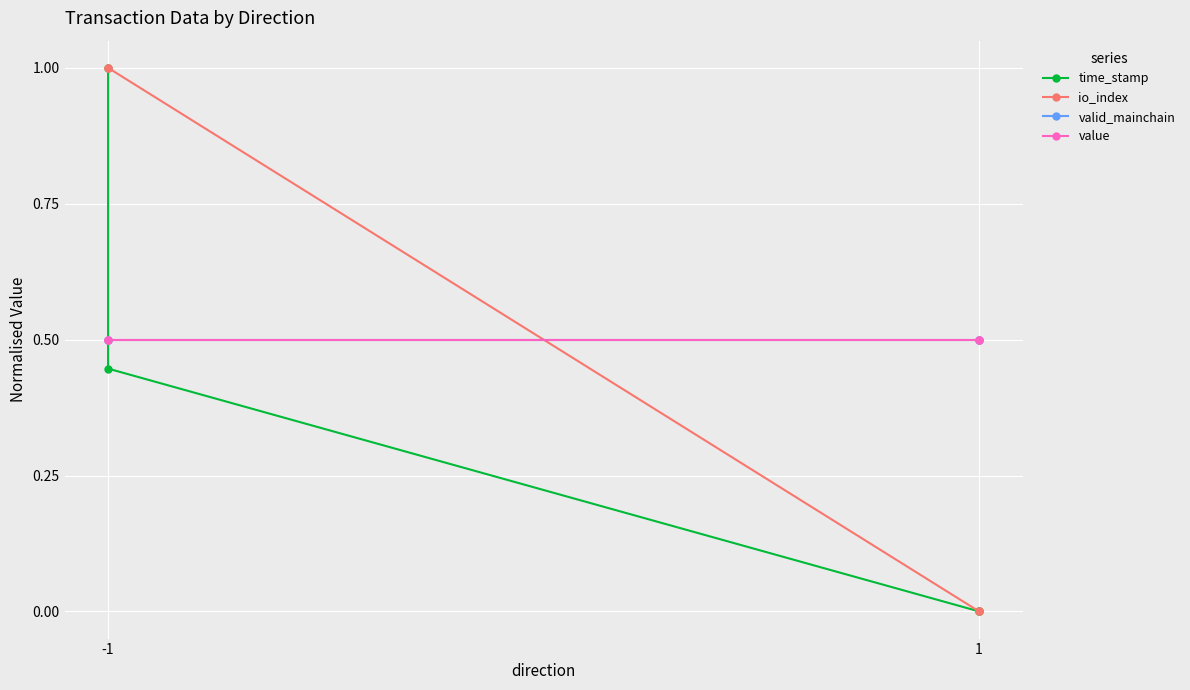

Which series has the largest total across all categories?

io_index